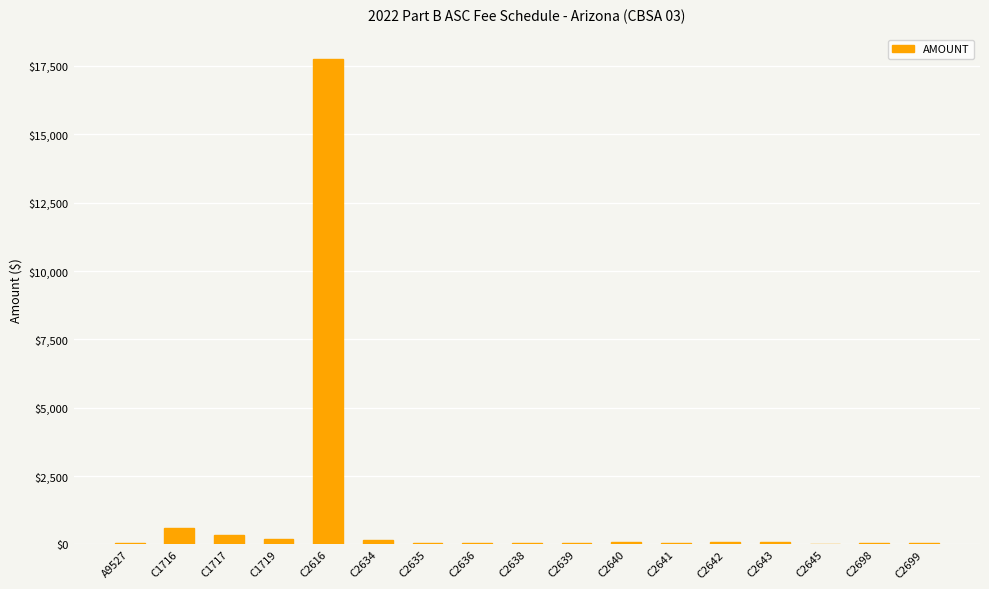

At which label is the value closest to 8883?

C1716